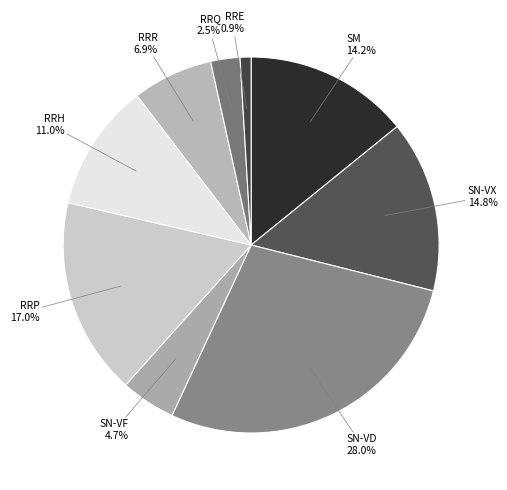

Is the sum of RRR and RRP greater than half?

No